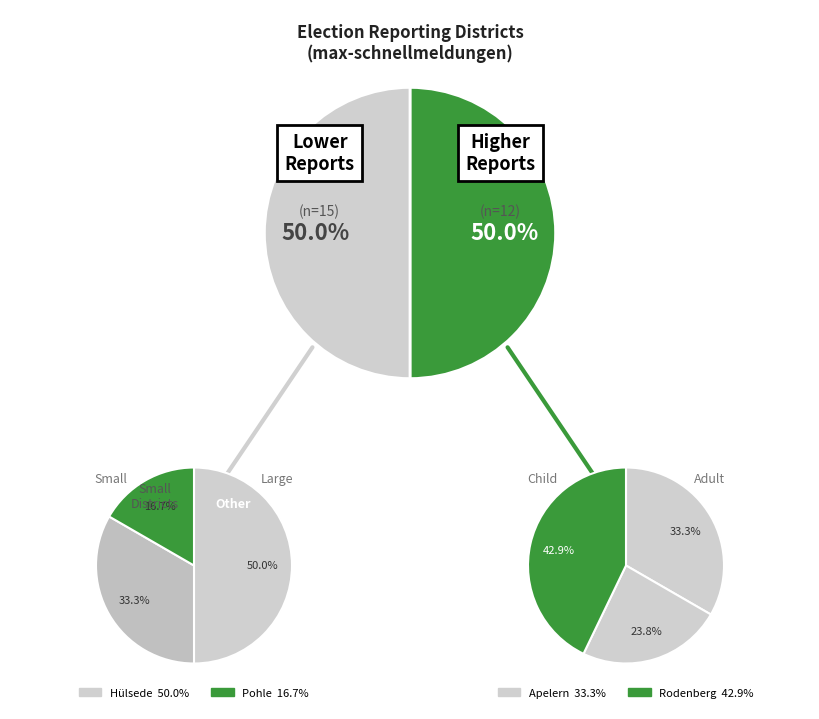

Which category has the biggest portion of the pie?

Rodenberg